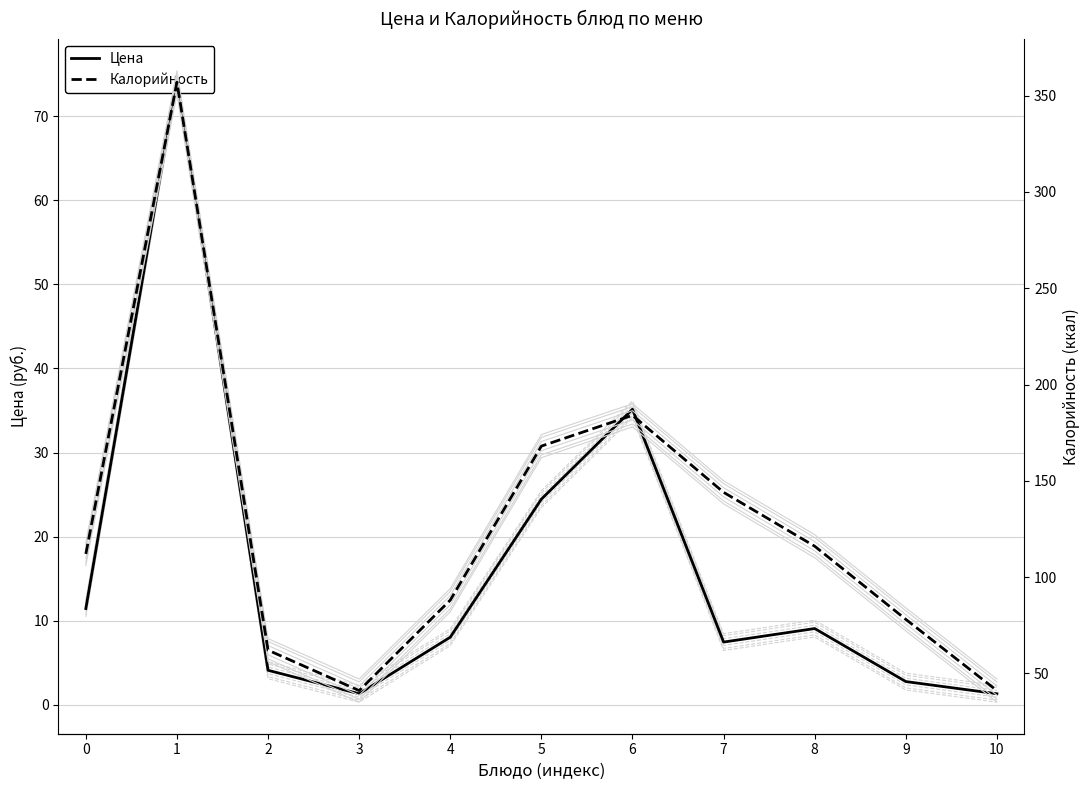

What are all the series names shown in the legend?

Цена, Калорийность